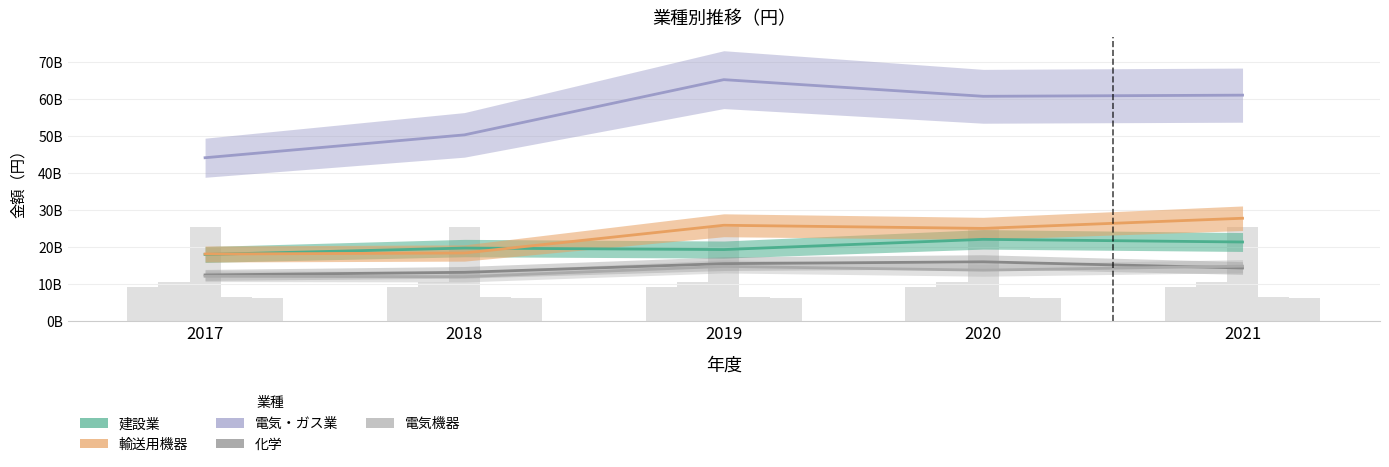

What is the value of the 化学 bar at the 3rd from the left?

15443055854